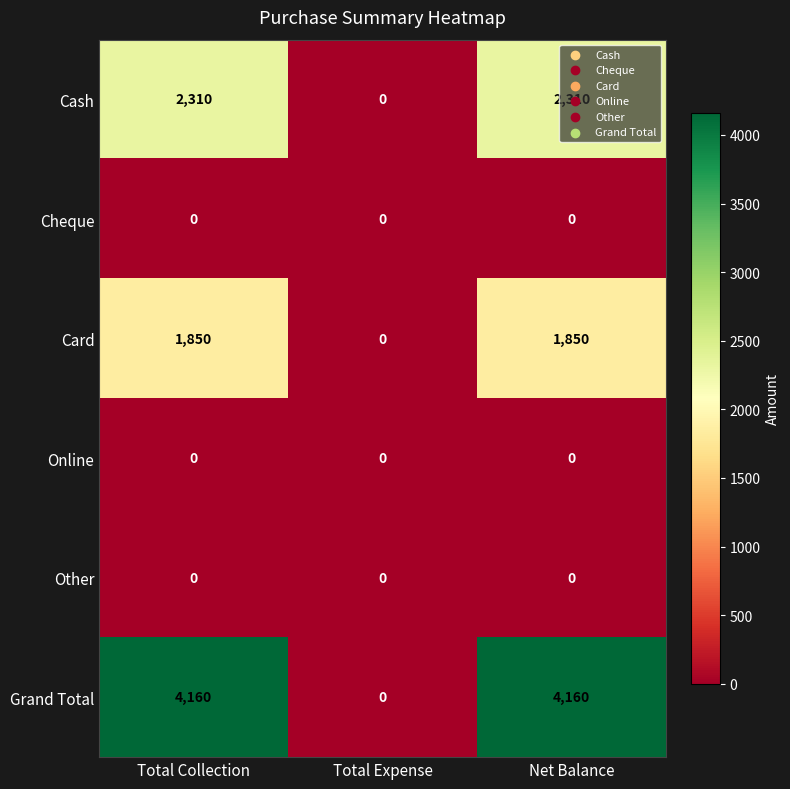

Which series has the largest total across all categories?

Grand Total